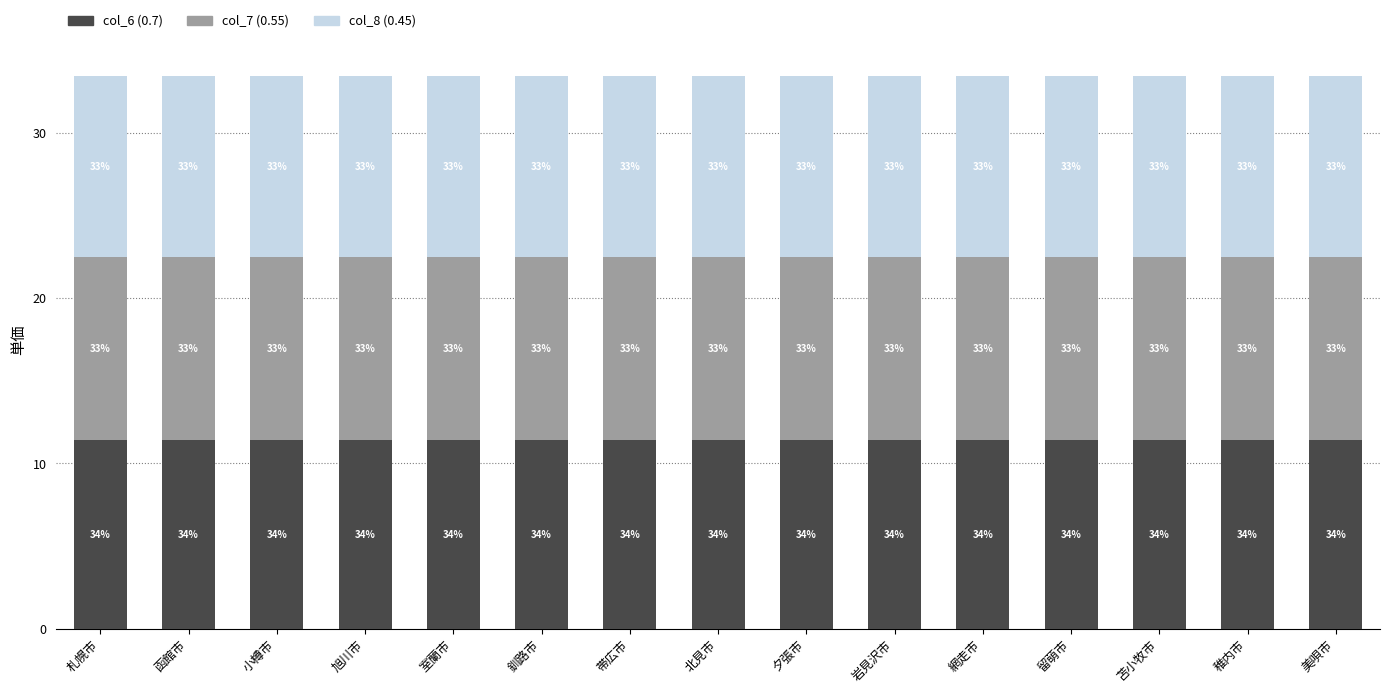

What is the label of the 12th bar from the left?

留萌市